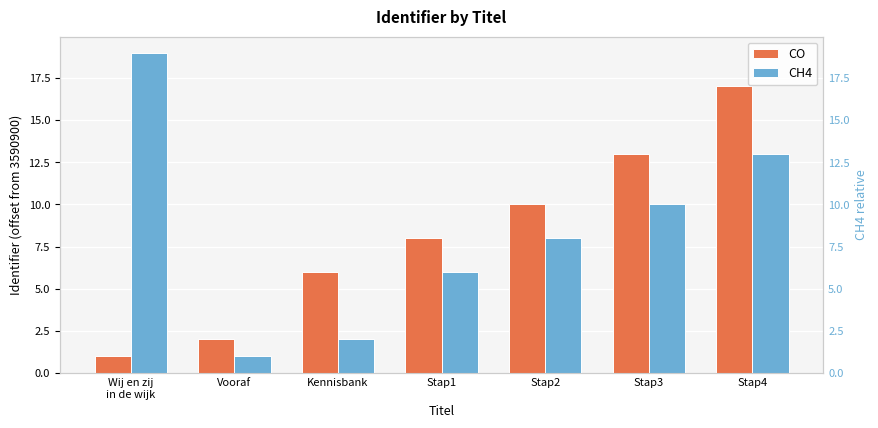

List the labels in order of CO value, largest first.

Stap4, Stap3, Stap2, Stap1, Kennisbank, Vooraf, Wij en zij
in de wijk